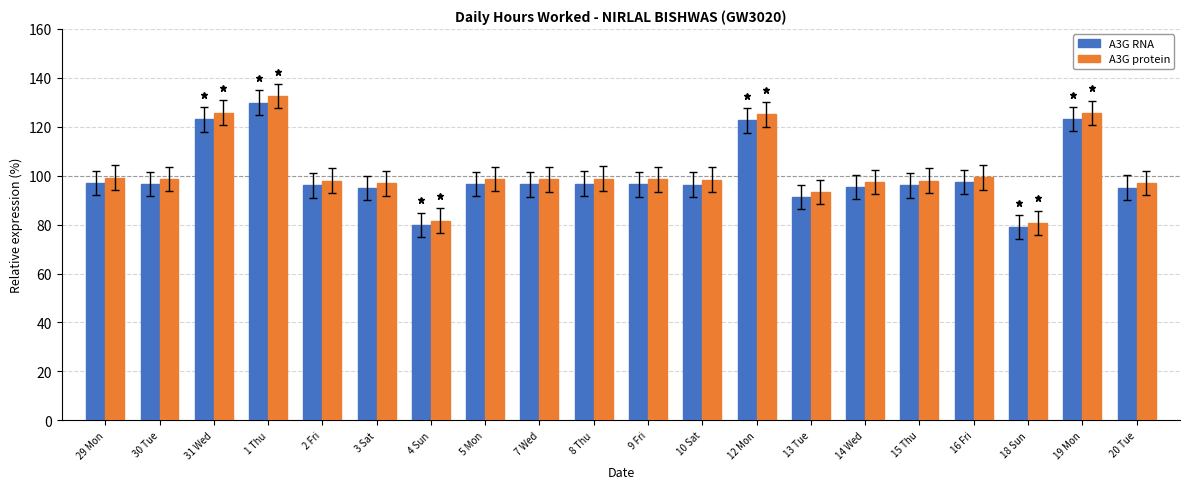

Rank the series at 7 Wed from highest to lowest value.

A3G protein, A3G RNA